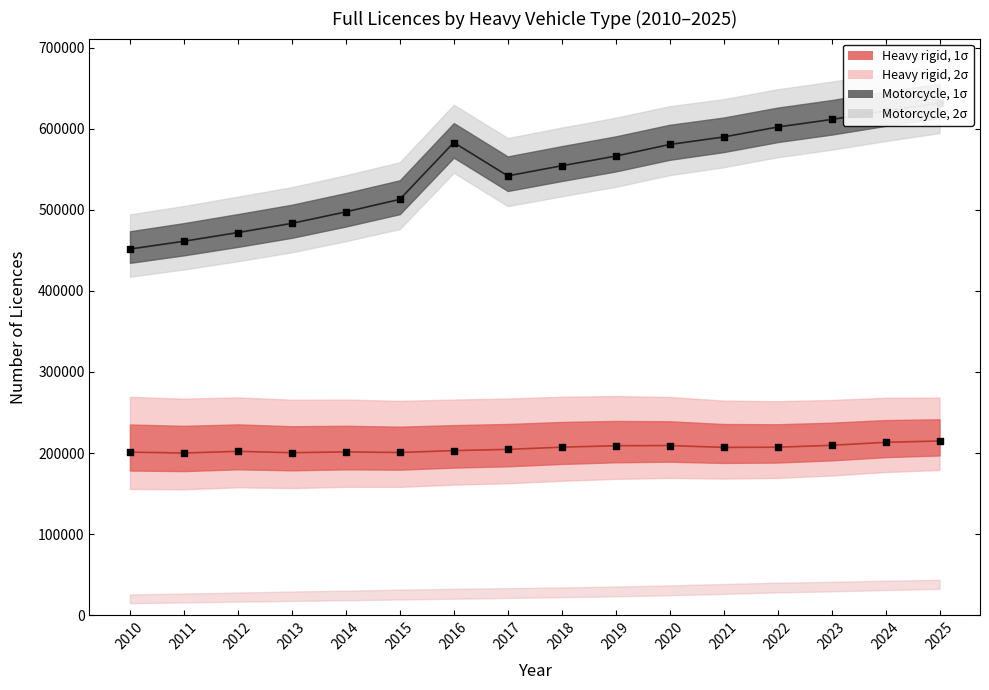

Which series reaches the maximum Y coordinate?

Motorcycle centre